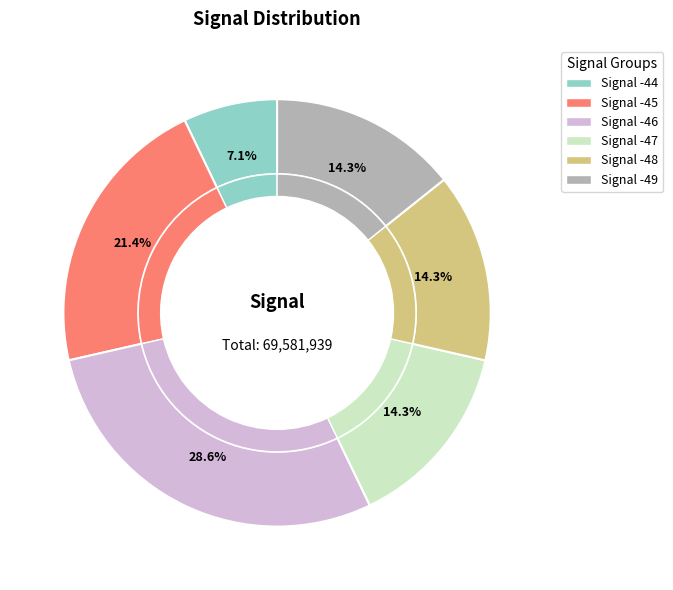

Is the sum of -45 and -44 greater than half?

No